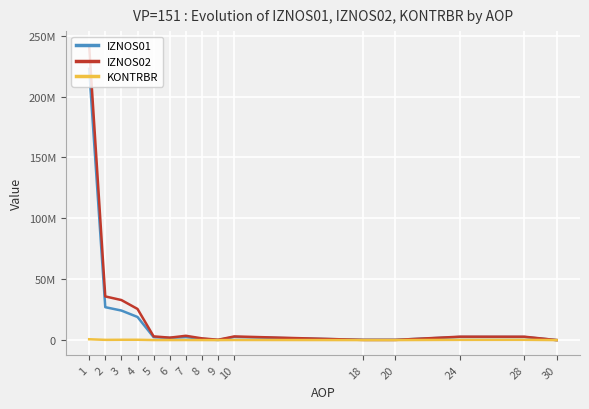

Is the value of IZNOS01 at 5 greater than the value of IZNOS02 at 20?

Yes